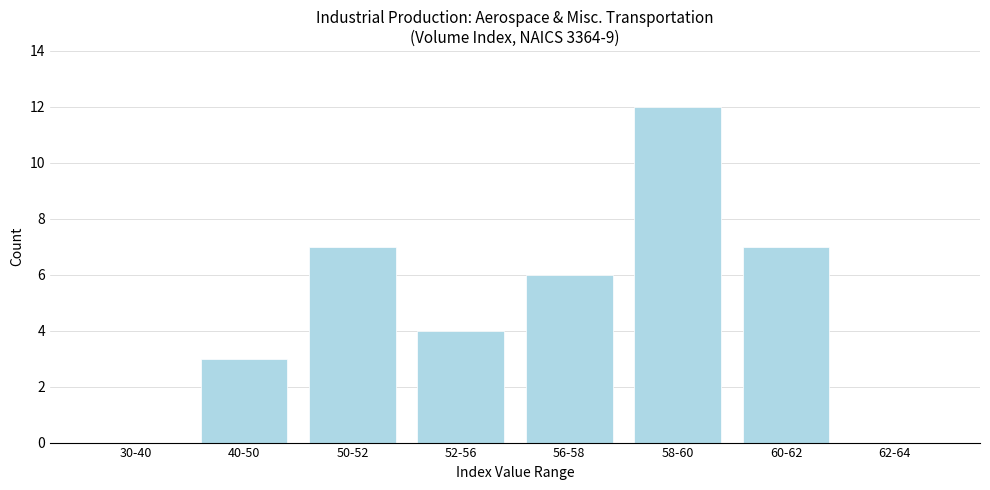

Reading left to right, extract all data points from this chart.

30-40=0	40-50=3	50-52=7	52-56=4	56-58=6	58-60=12	60-62=7	62-64=0